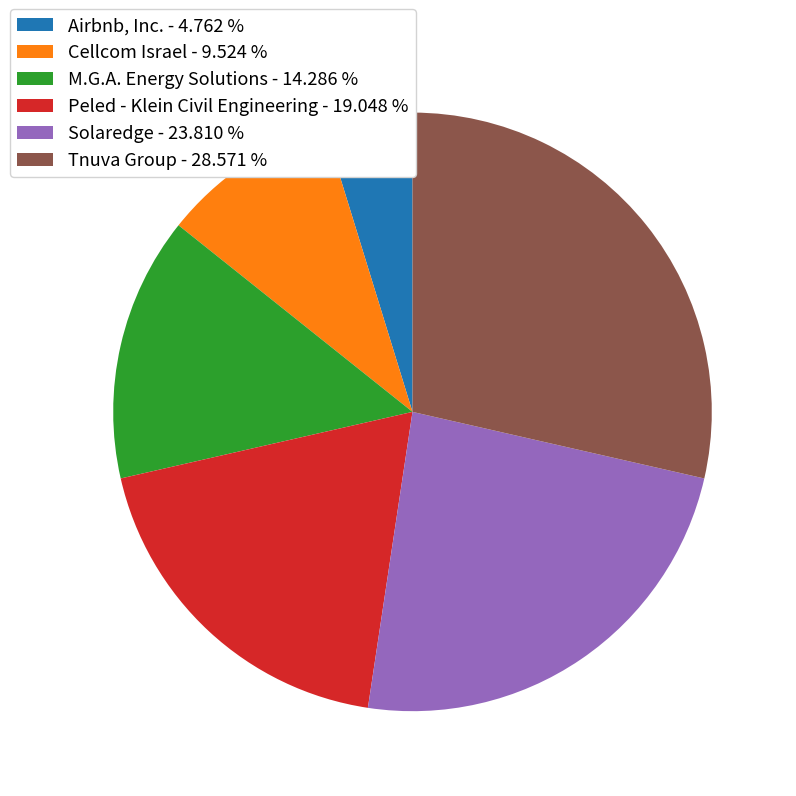

Combined, do Solaredge and Peled - Klein Civil Engineering account for over 50%?

No